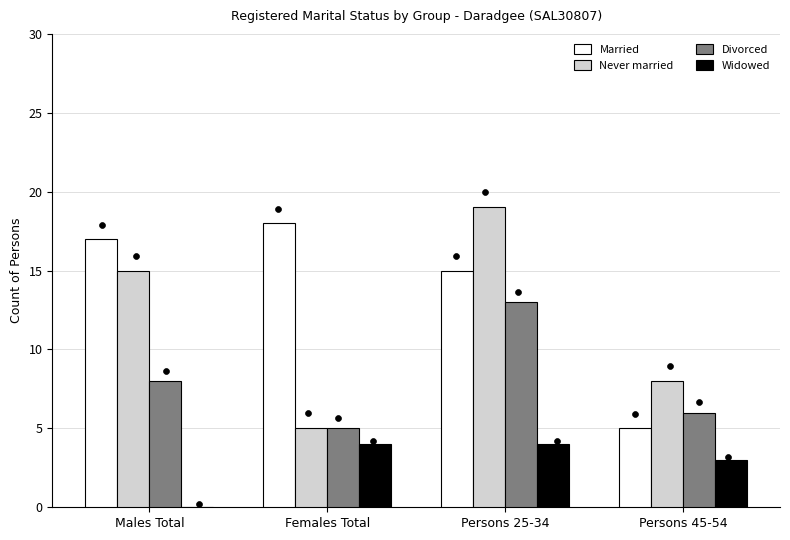

Which series contains the highest Y value?

Never married